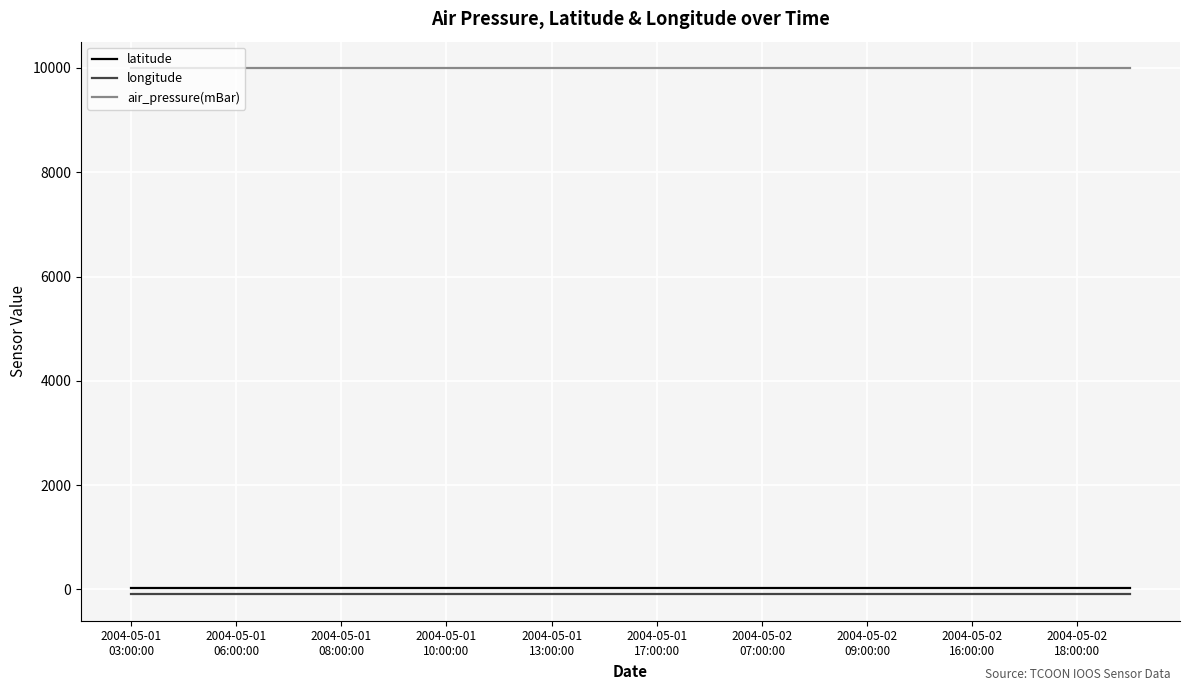

Which series has the largest total across all categories?

air_pressure(mBar)